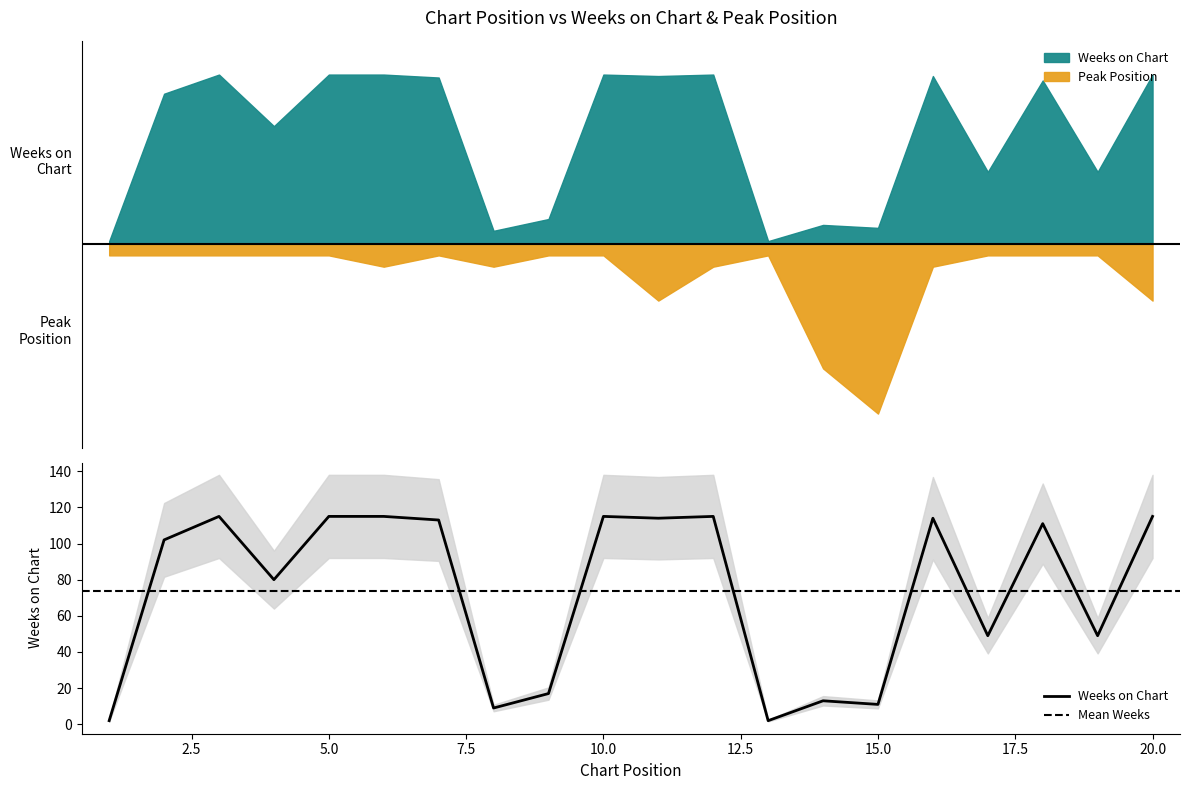

What is the average value?

74